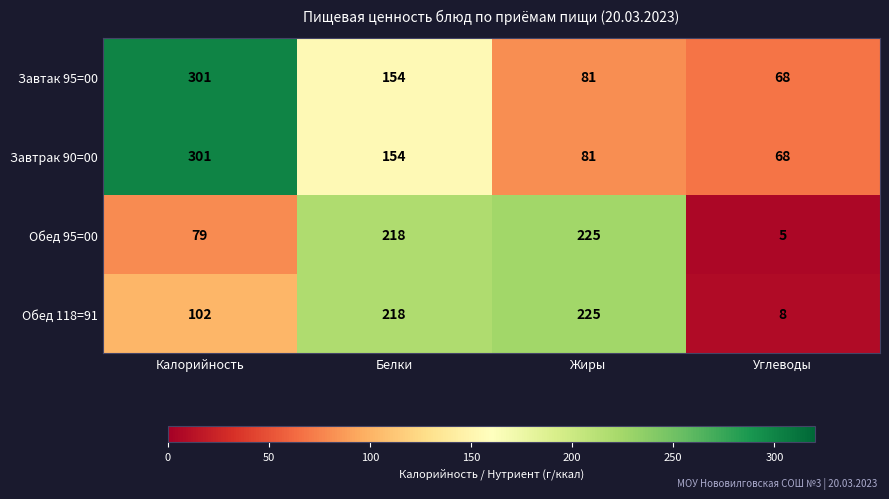

List the labels in order of Обед 95=00 value, largest first.

Жиры, Белки, Калорийность, Углеводы